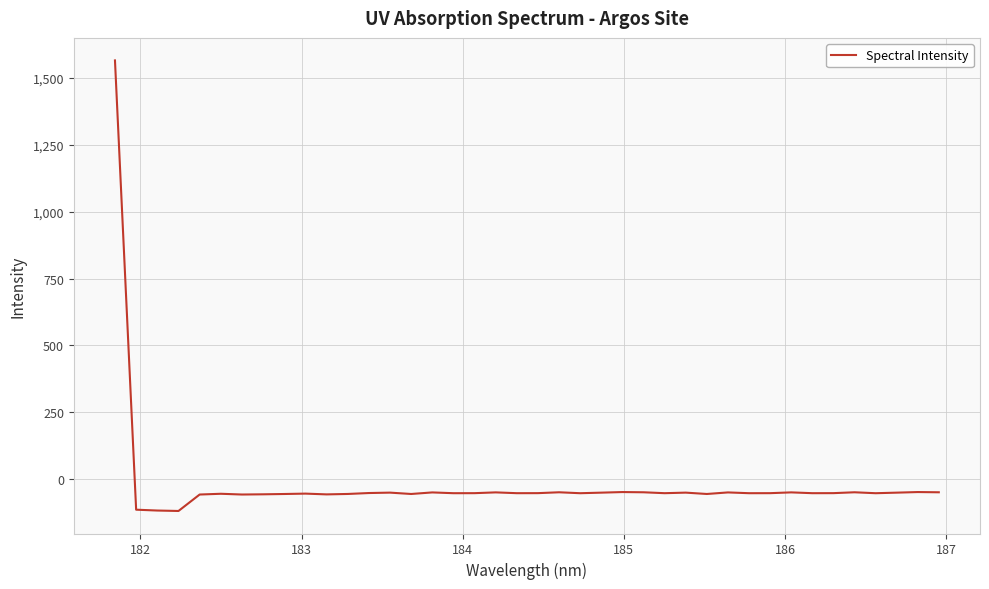

What is the difference between the maximum and minimum values?

1683.7